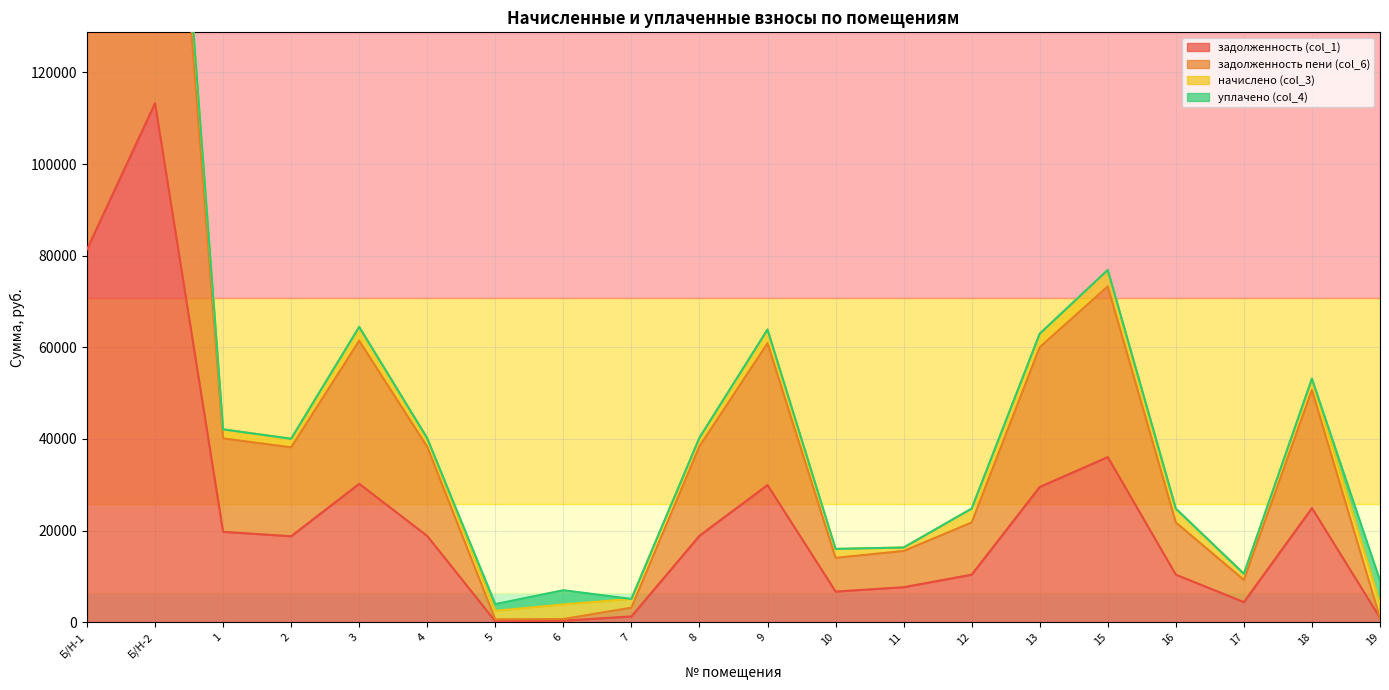

True or false: задолженность пени (col_6) and задолженность (col_1) cross at least once.

False